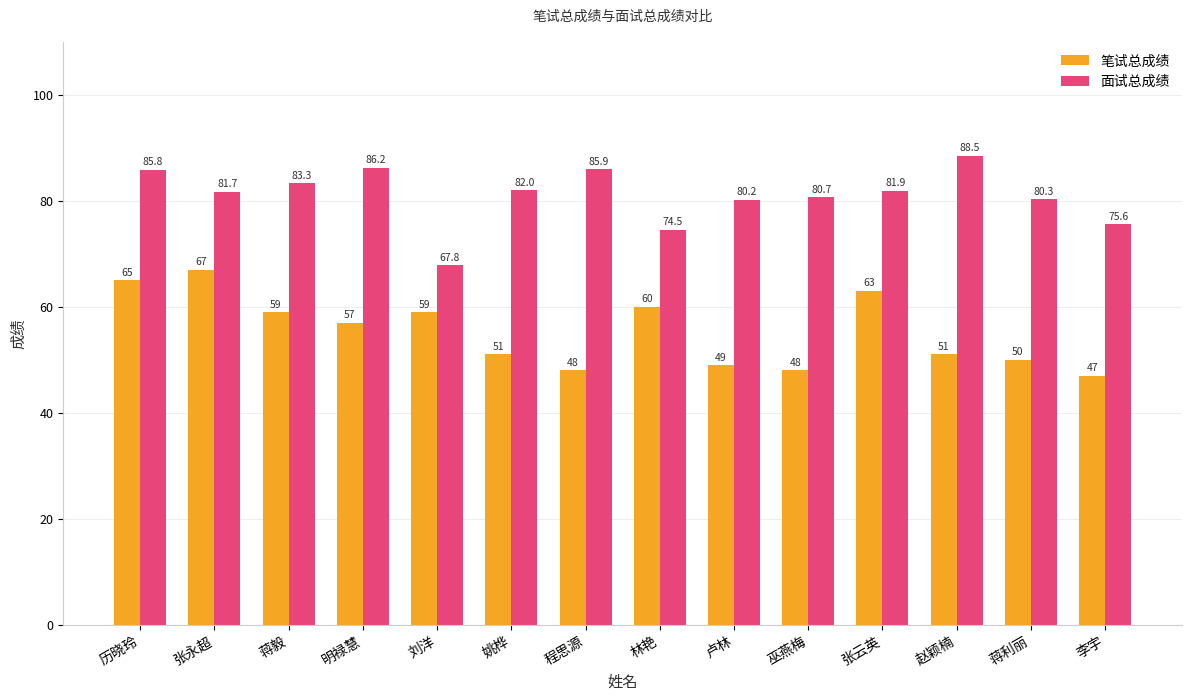

Reading right to left, extract all data points from this chart.

笔试总成绩: 47.0	50.0	51.0	63.0	48.0	49.0	60.0	48.0	51.0	59.0	57.0	59.0	67.0	65.0
面试总成绩: 75.6	80.3	88.5	81.9	80.7	80.2	74.5	85.9	82.0	67.8	86.2	83.3	81.7	85.8